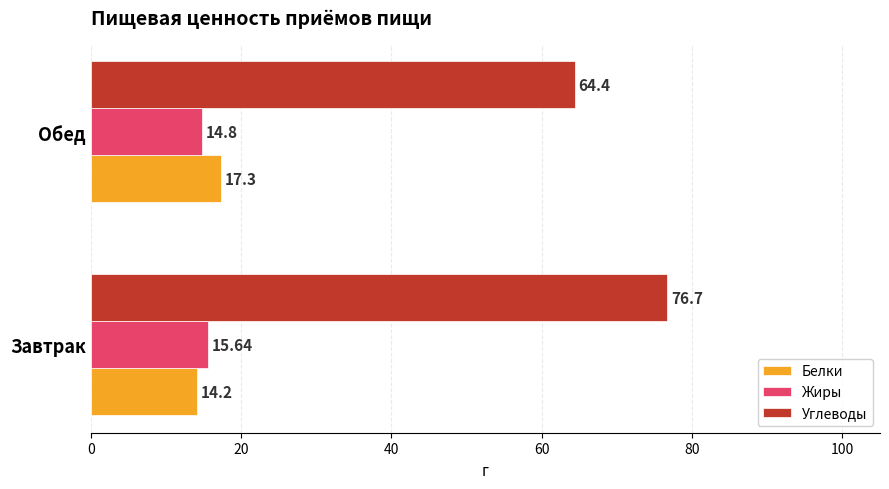

What are all the series names shown in the legend?

Белки, Жиры, Углеводы